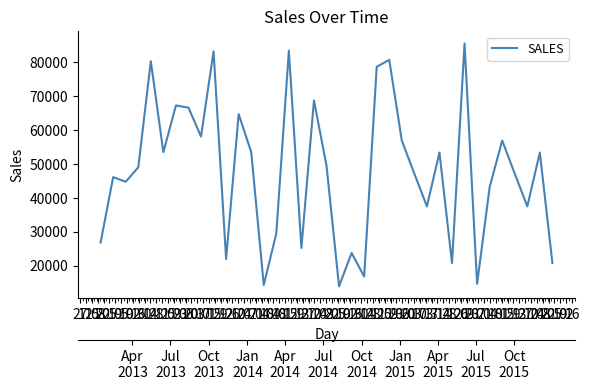

Where is the first local maximum?

11